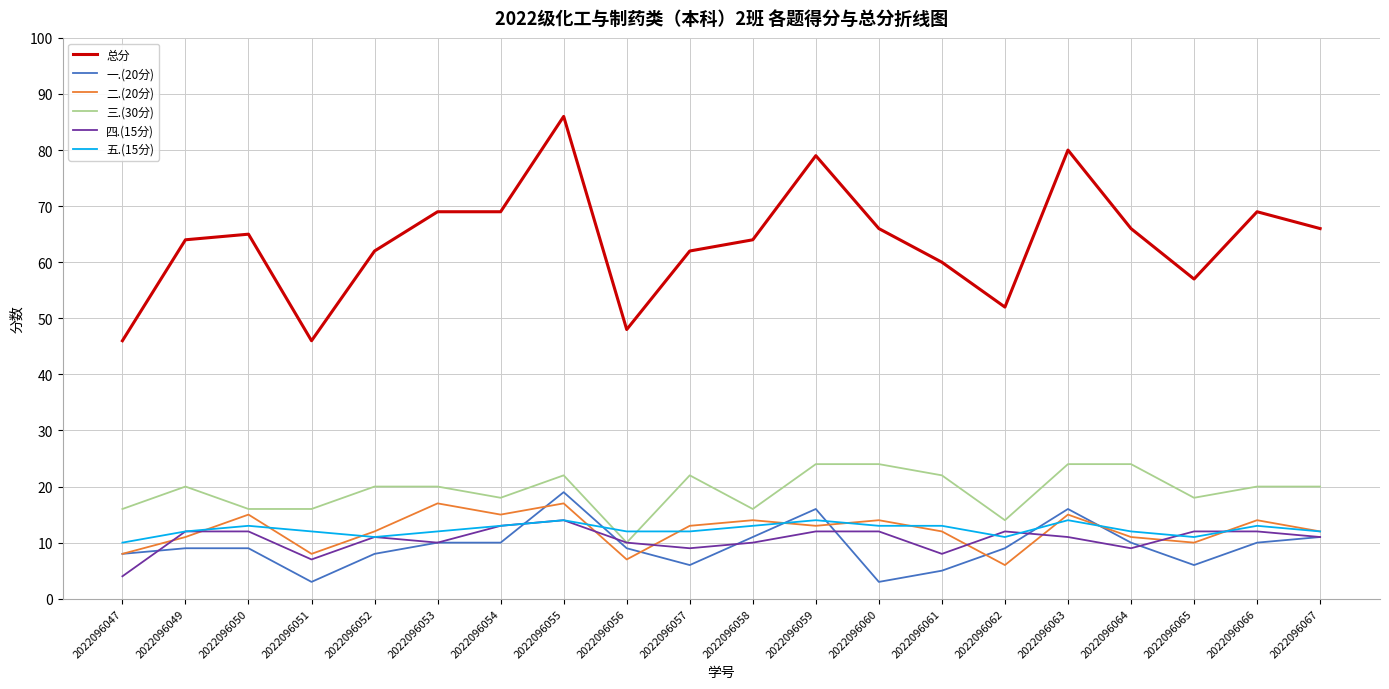

Which series changed the most between 2022096062 and 2022096066?

总分